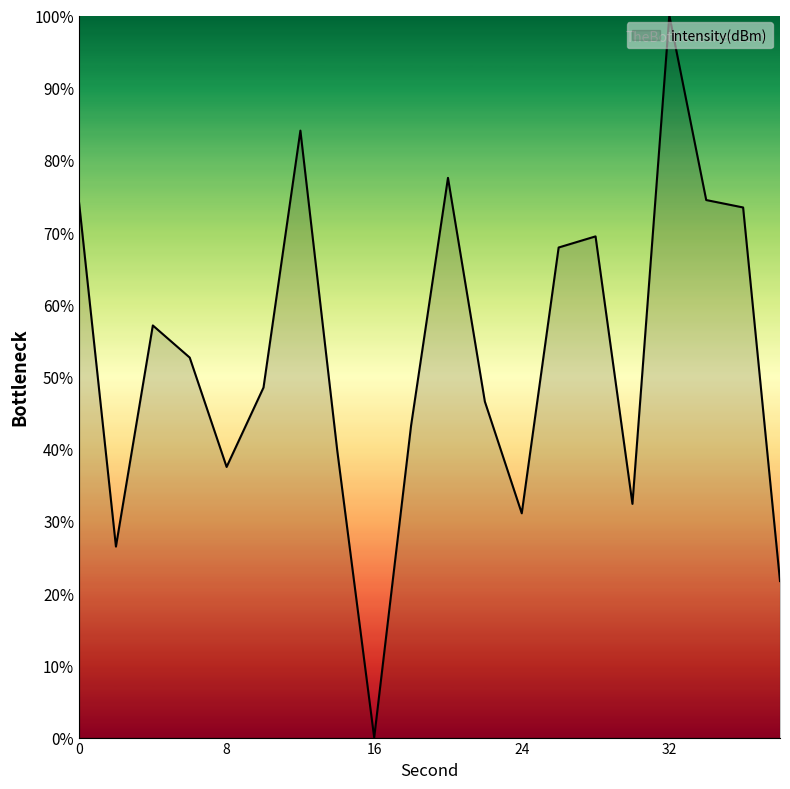

What is the difference between the second highest and minimum values?

84.1